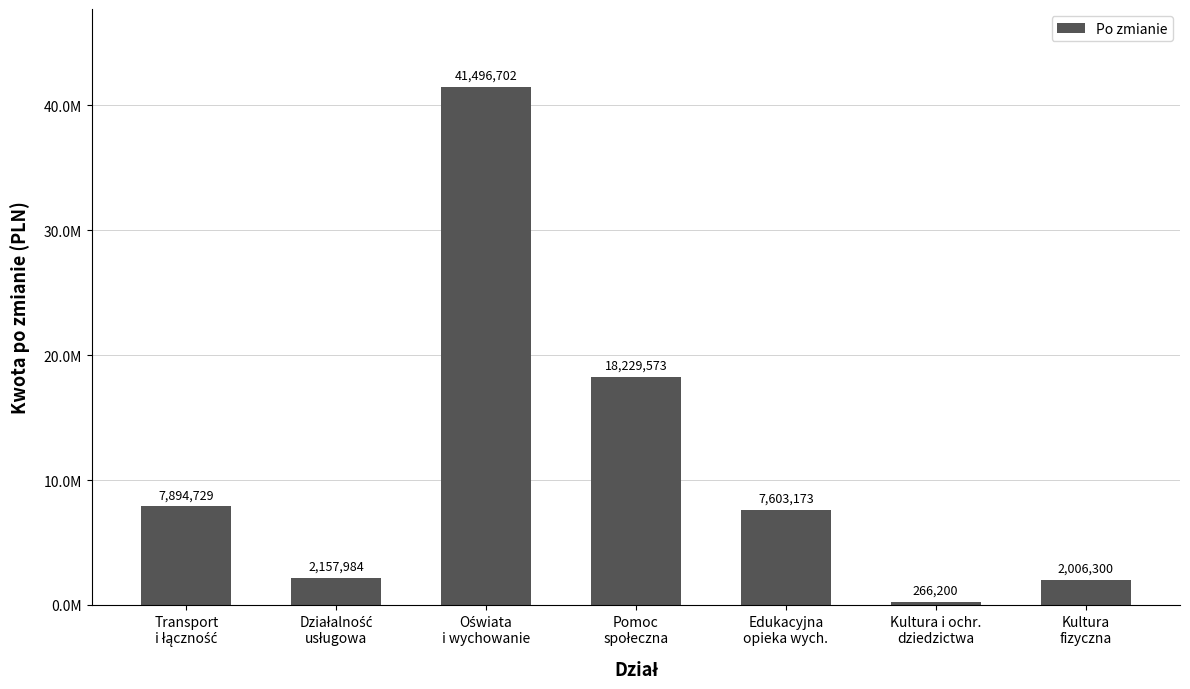

What is the ratio of the value at Działalność
usługowa to the value at Transport
i łączność?

0.3